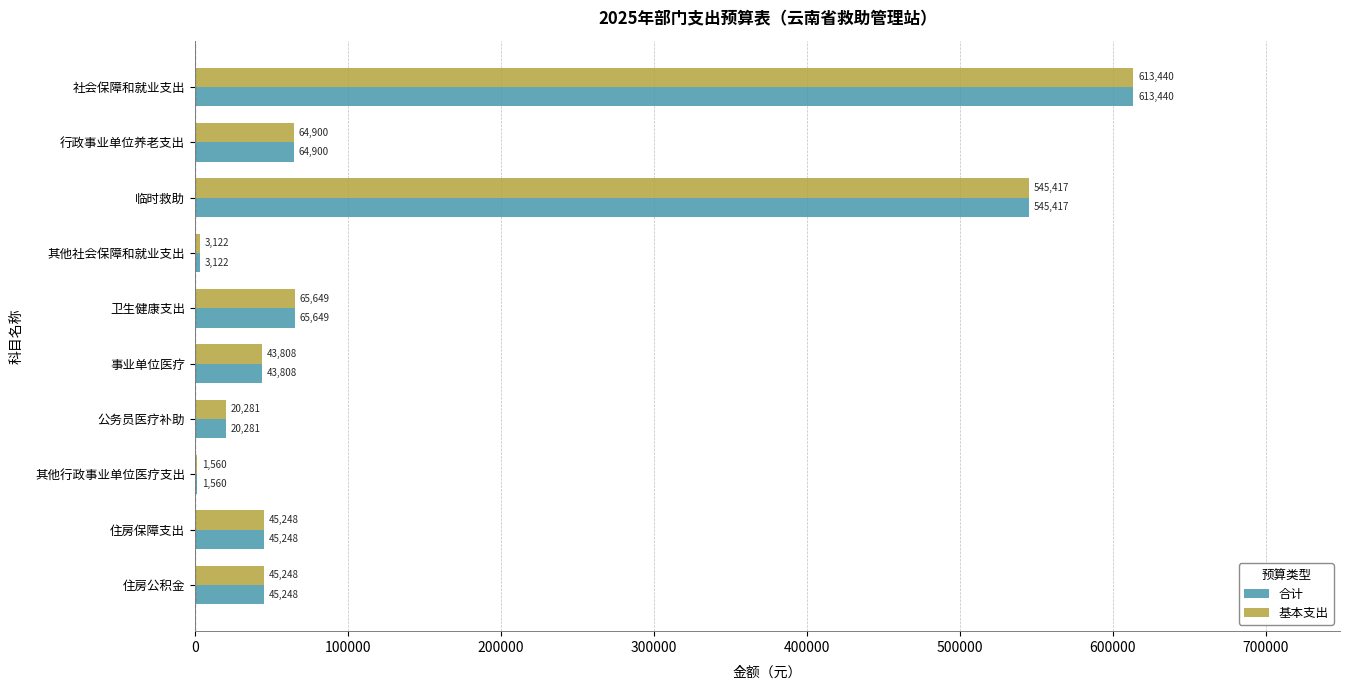

The value of 基本支出 at 其他行政事业单位医疗支出 is 1560.0. True or false?

True